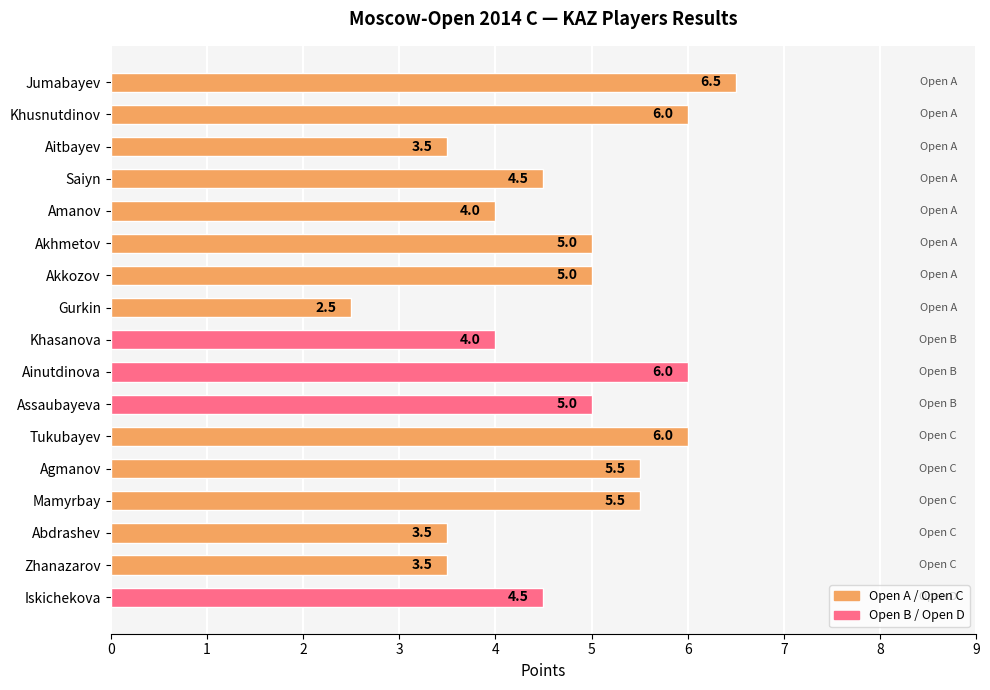

What is the ratio of the value at Aitbayev to the value at Khusnutdinov?

0.6